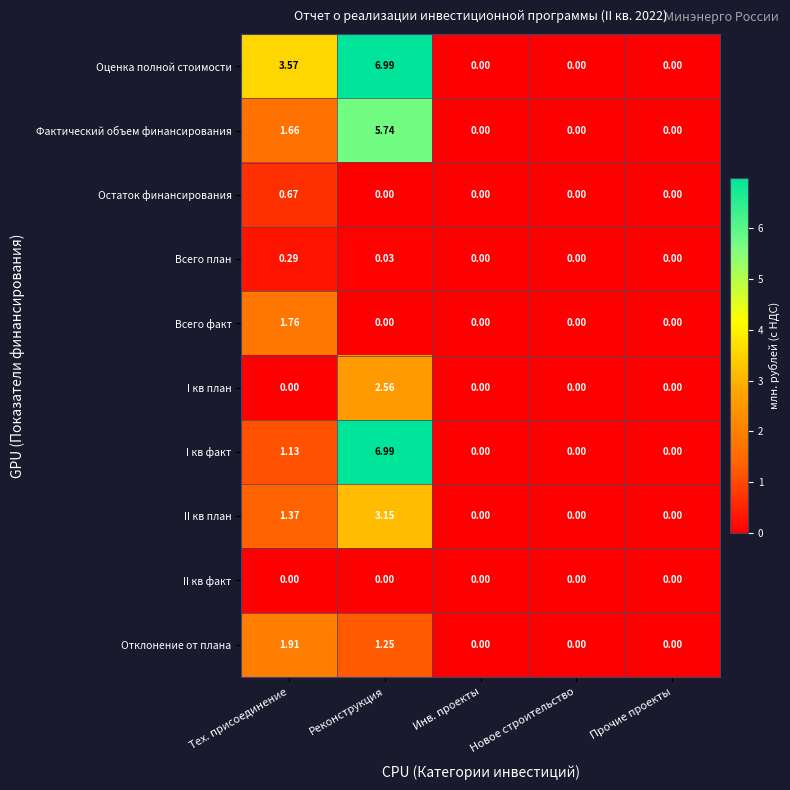

At which category is the sum across all series the highest?

Реконструкция